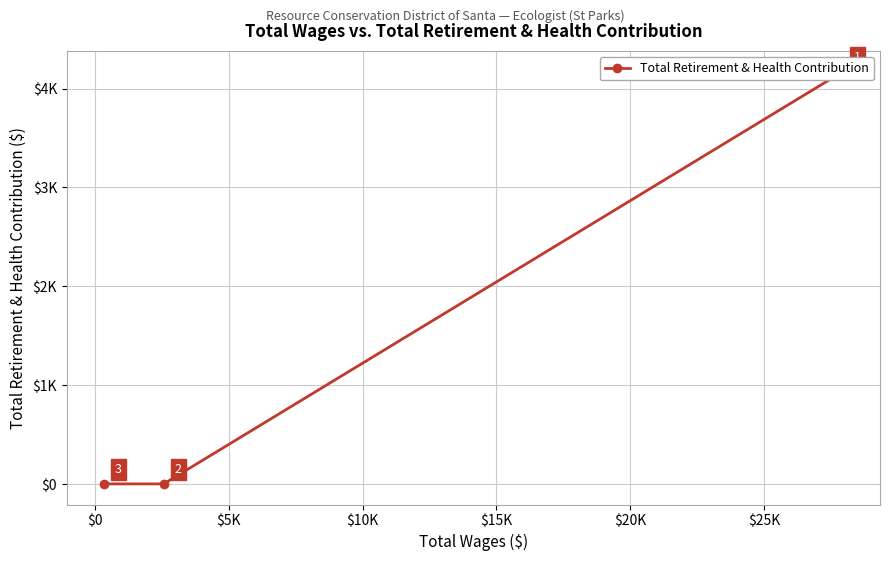

How many lines are shown in the chart?

1